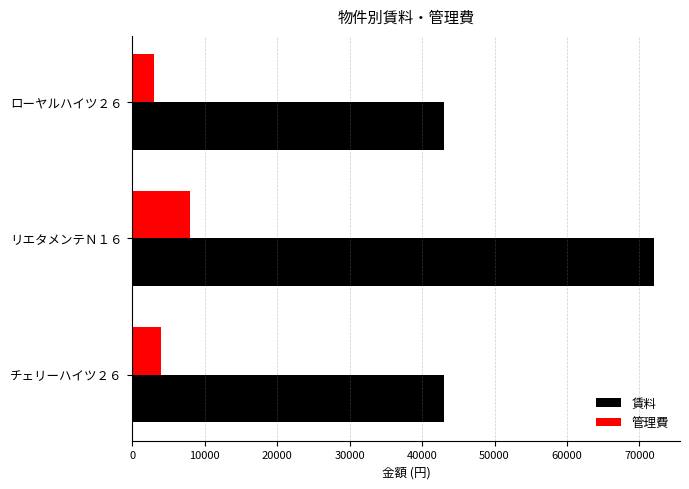

Between チェリーハイツ２６ and リエタメンテＮ１６, which series saw the biggest shift?

賃料